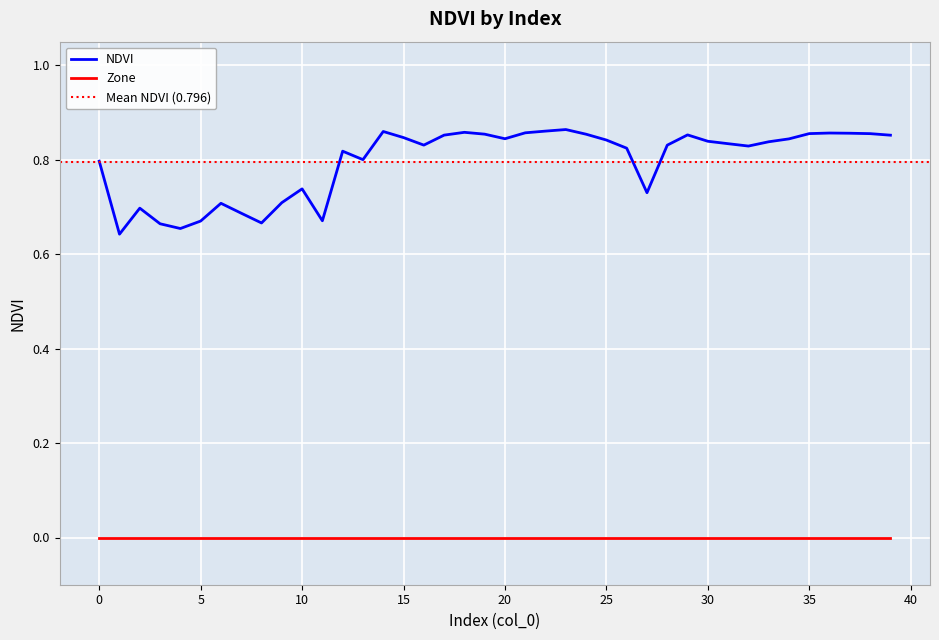

What is the label of the 4th point from the right?

36